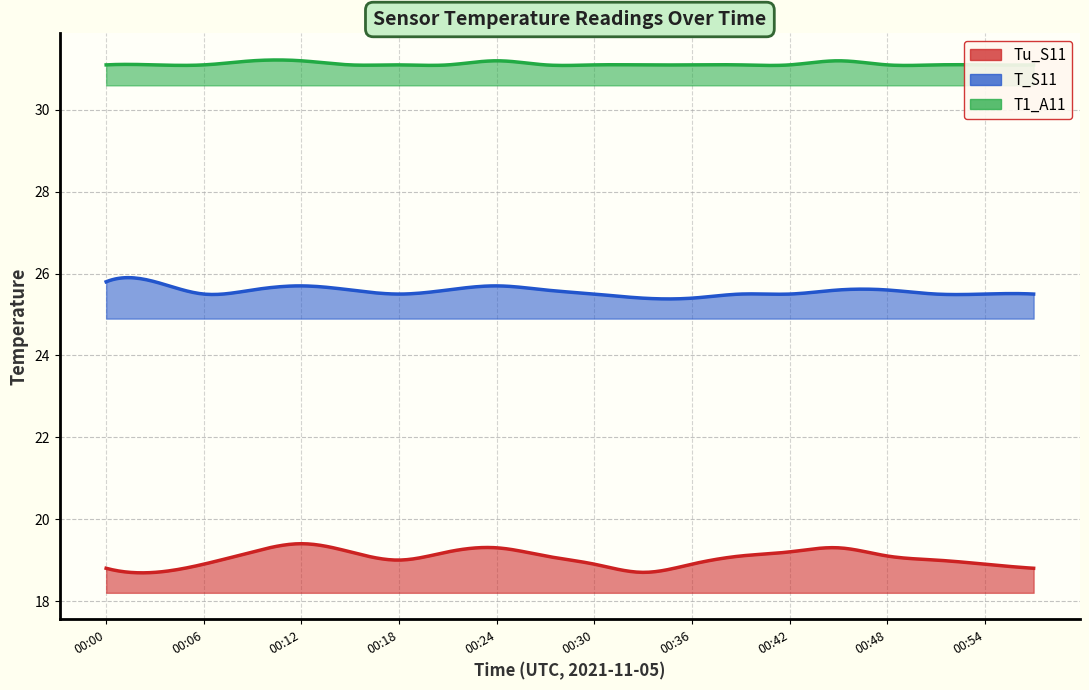

What is the greatest value displayed?

31.2